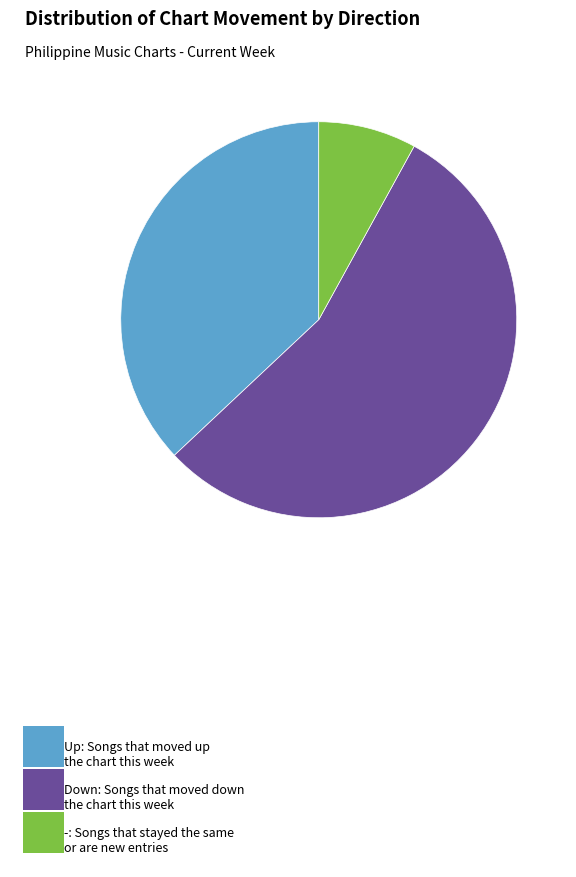

Is there any slice that represents more than half of the pie?

Yes